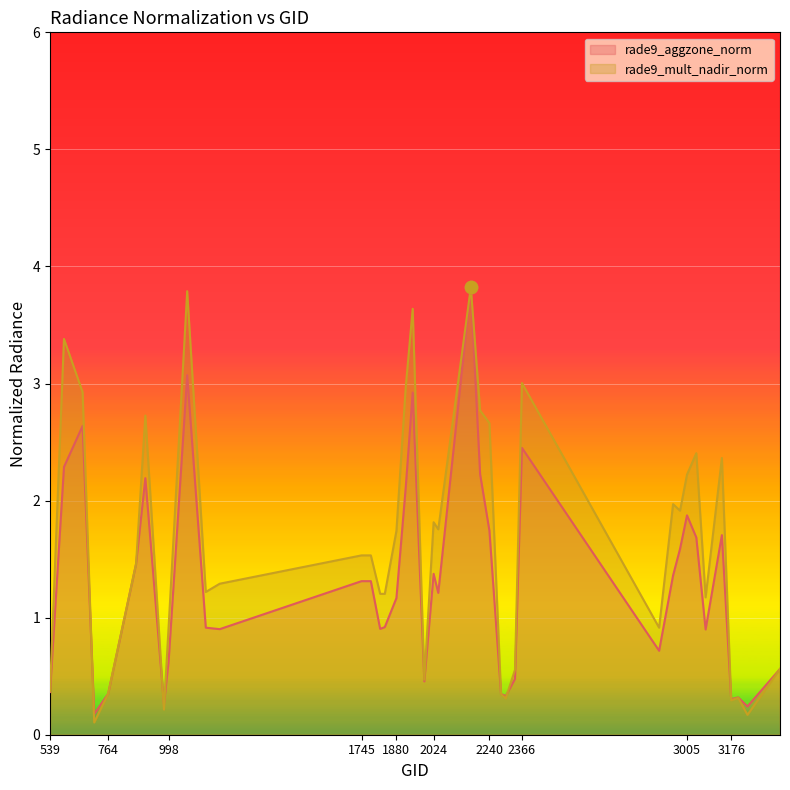

At how many categories does at least one series exceed 3?

5